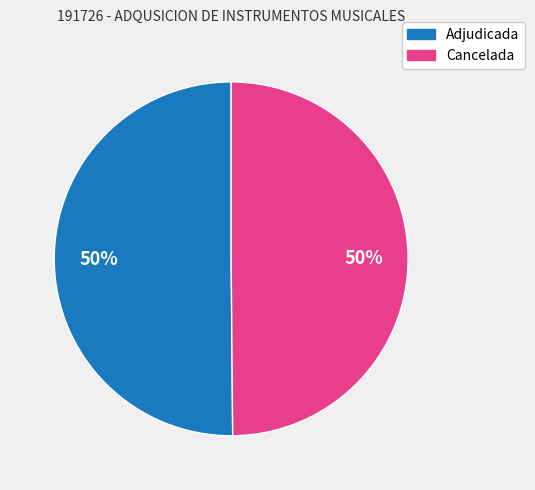

To the nearest percent, what is the average slice percentage?

50%